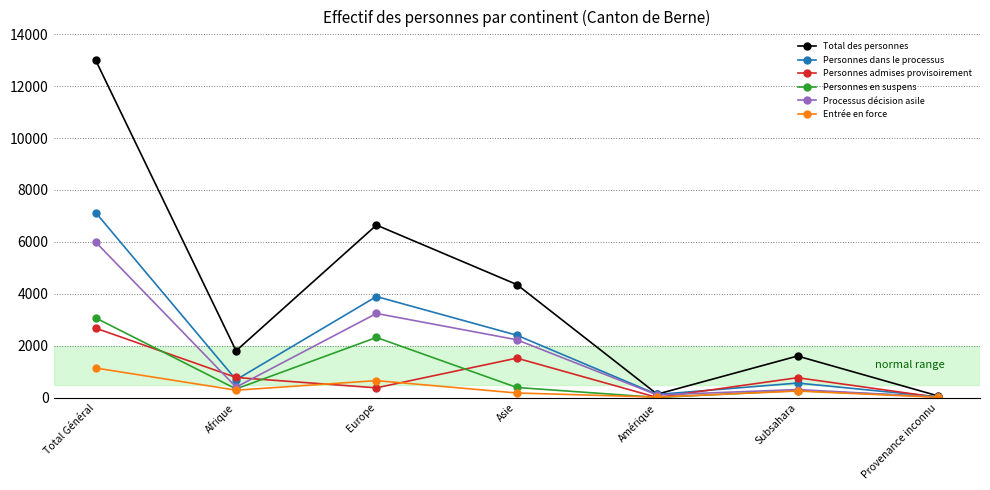

Is this an area chart (filled region under the line)?

No